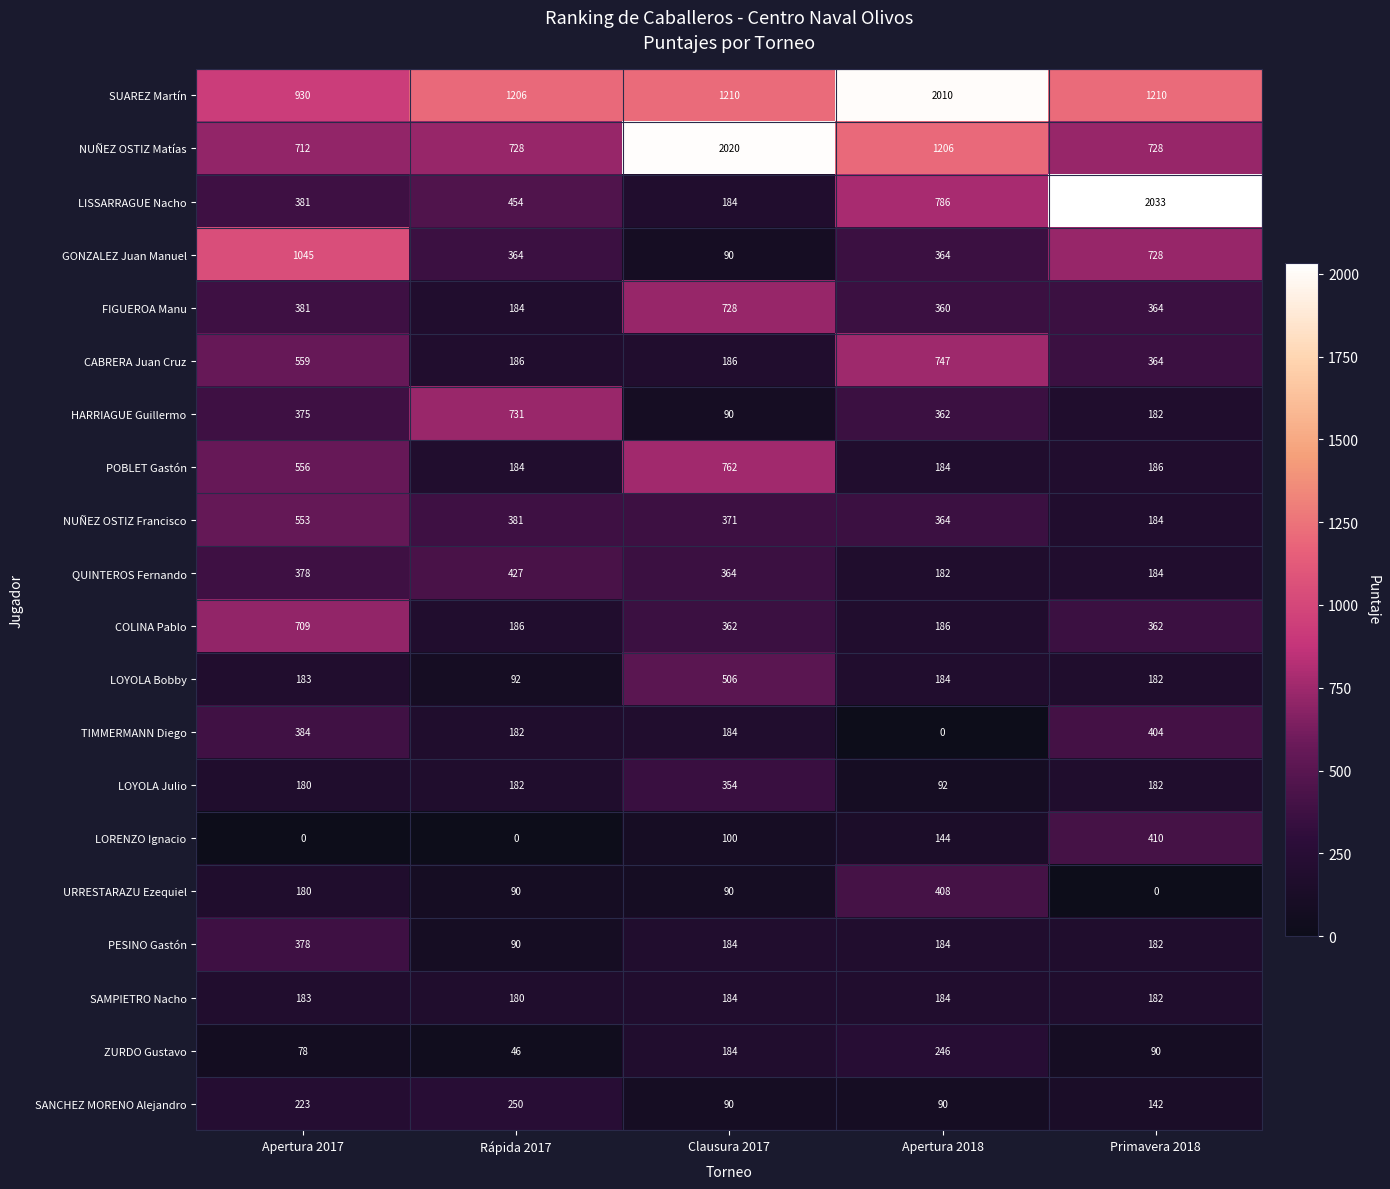

At which label does PESINO Gastón first exceed 184?

Apertura 2017